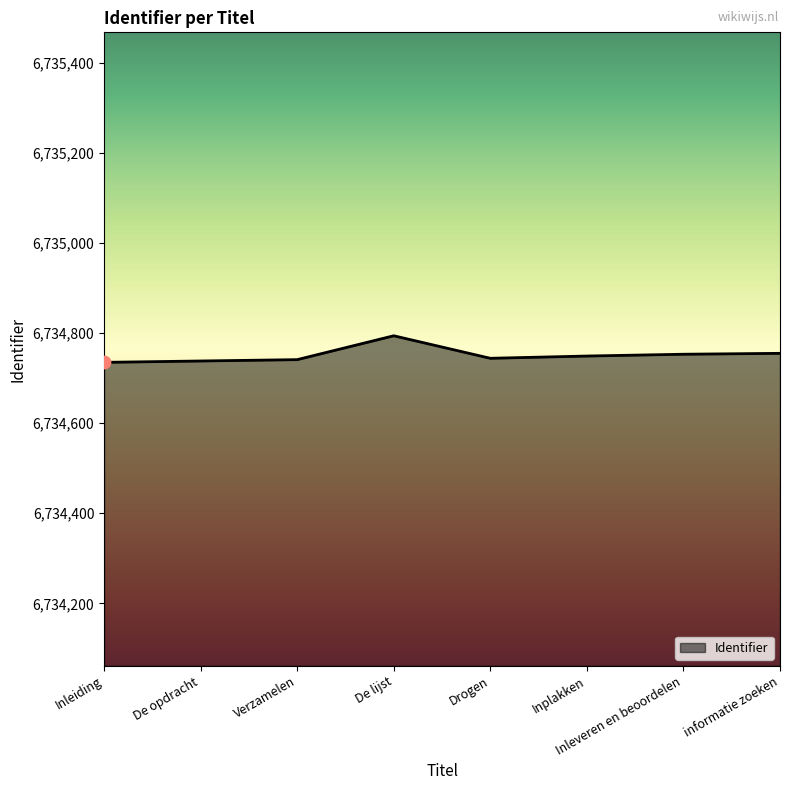

Which has a higher value, De lijst or Inplakken?

De lijst